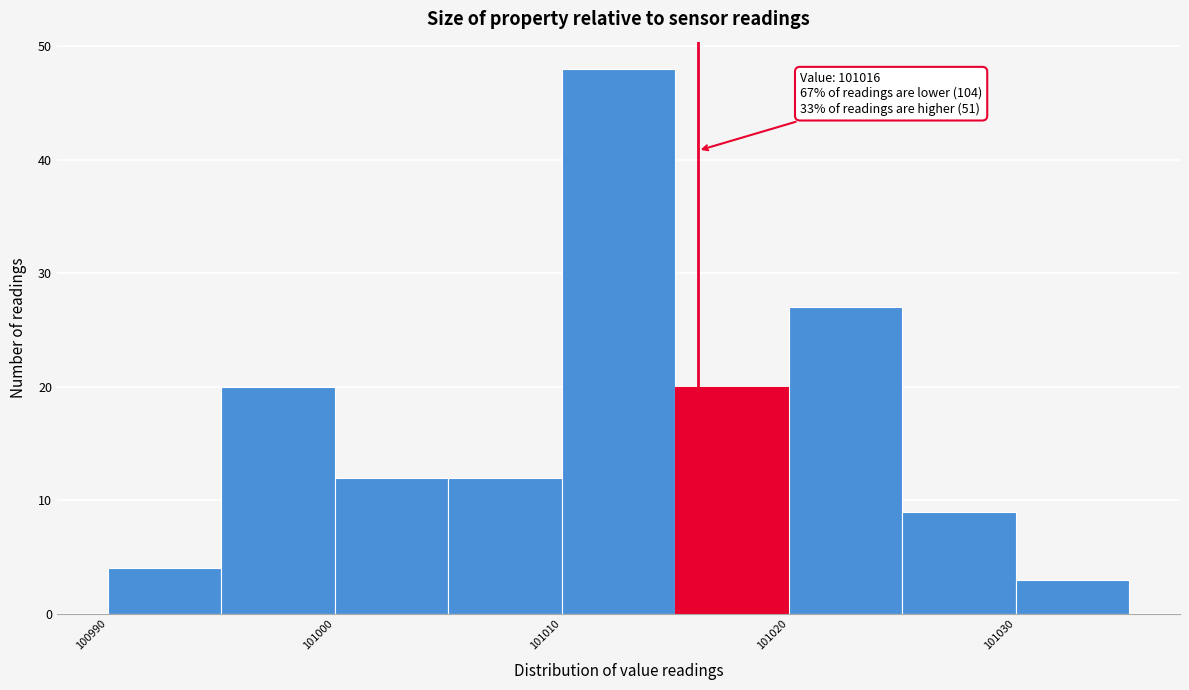

Which range on the x-axis has the tallest bar?

101010 to 101015